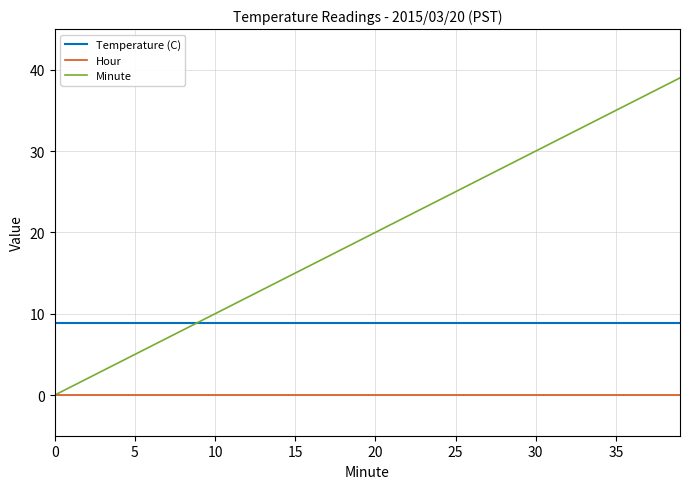

Which series has the largest total across all categories?

Minute